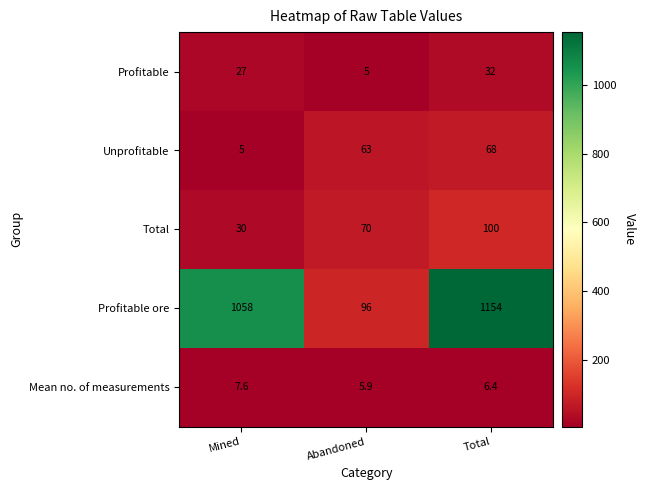

Count the number of data series in this chart.

5